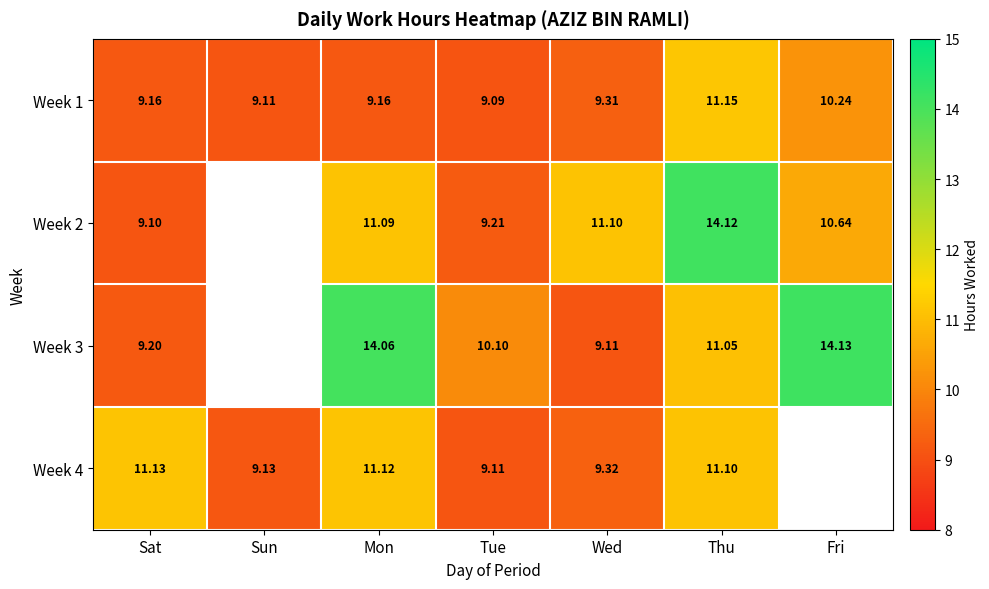

The value of Week 3 at Mon is 3.6. True or false?

False